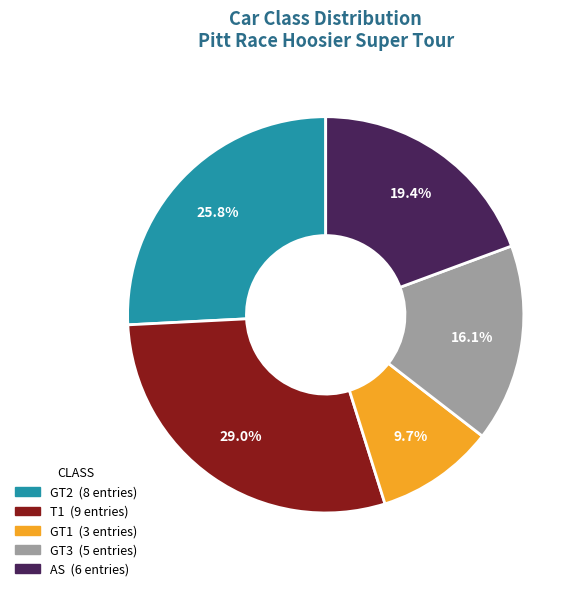

Is the sum of GT2 and GT1 greater than half?

No